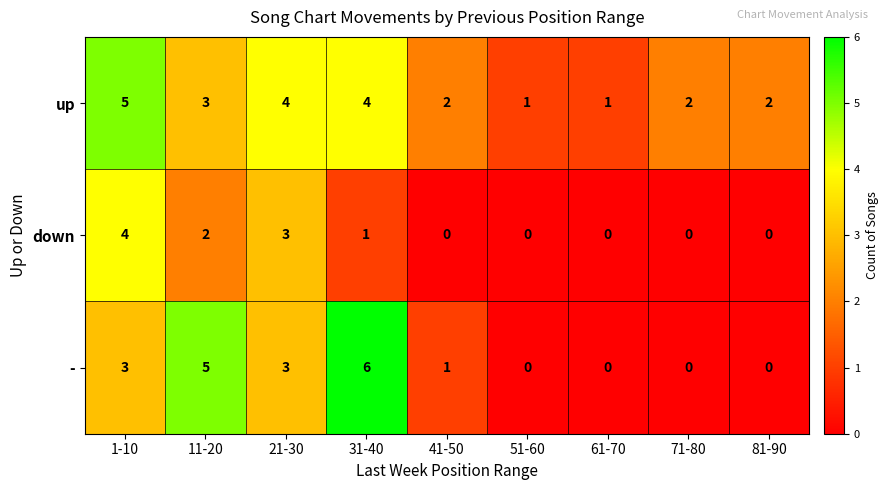

List the series in order of their peak value, highest first.

-, up, down